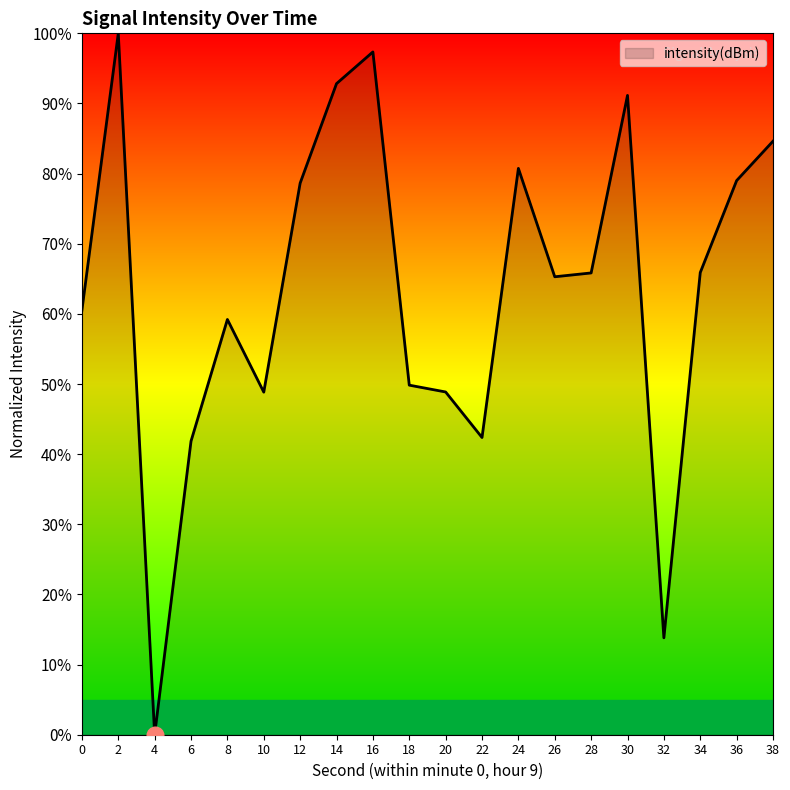

At which category does the chart reach its minimum across all series?

4